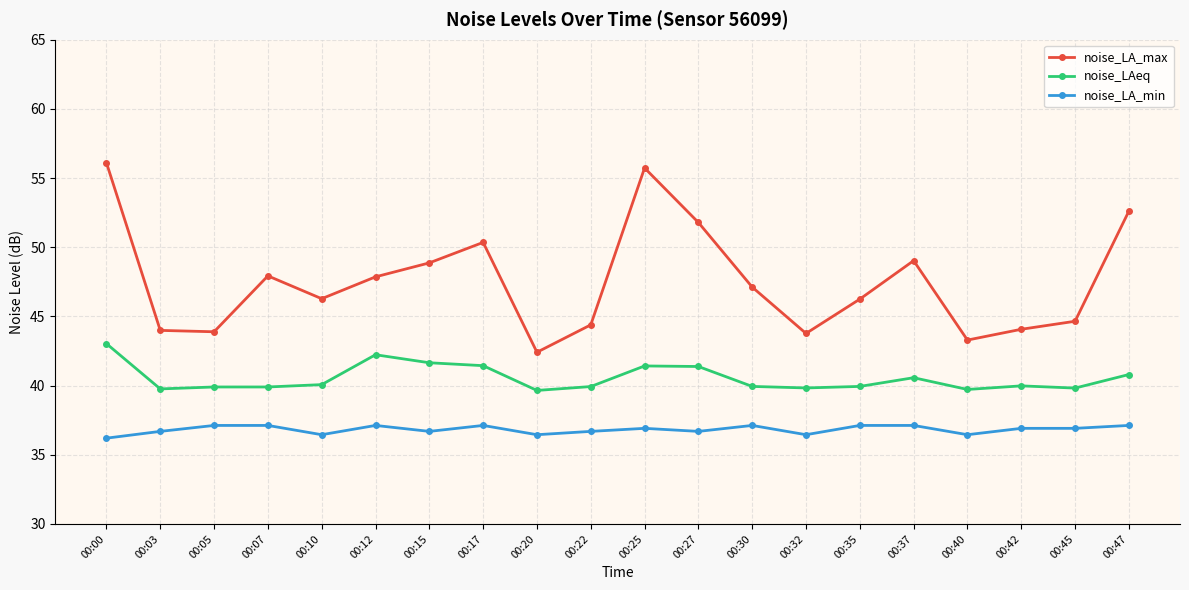

True or false: noise_LAeq has more than 1 interior local peaks.

True